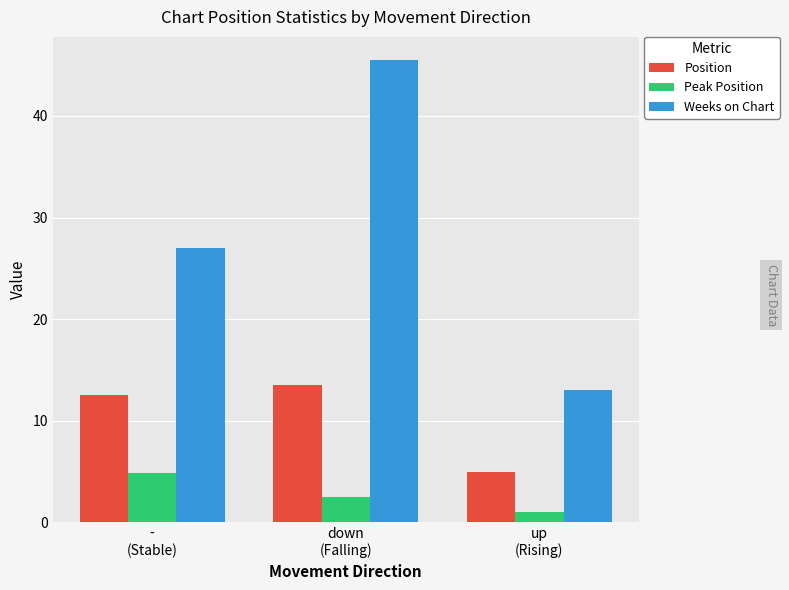

List the series in order of their peak value, lowest first.

Peak Position, Position, Weeks on Chart